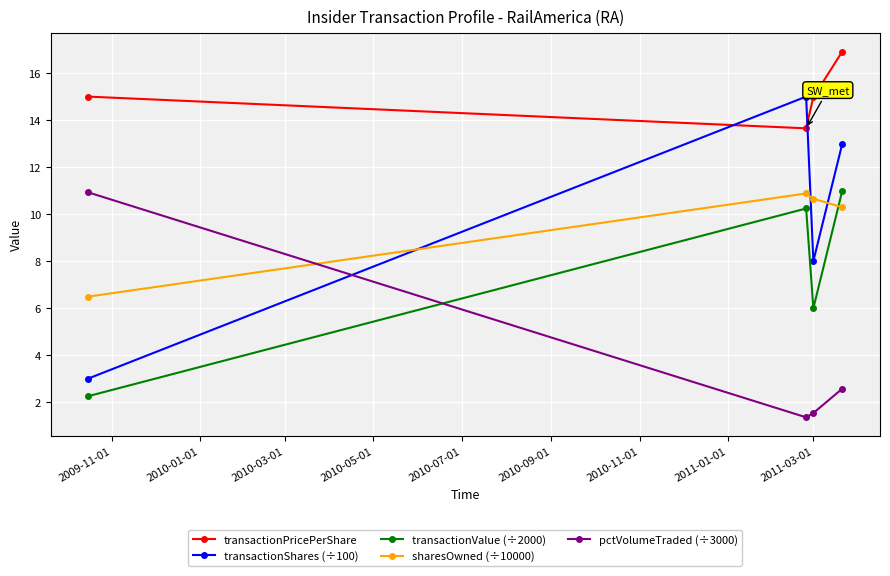

What is the minimum value for transactionPricePerShare?

13.7